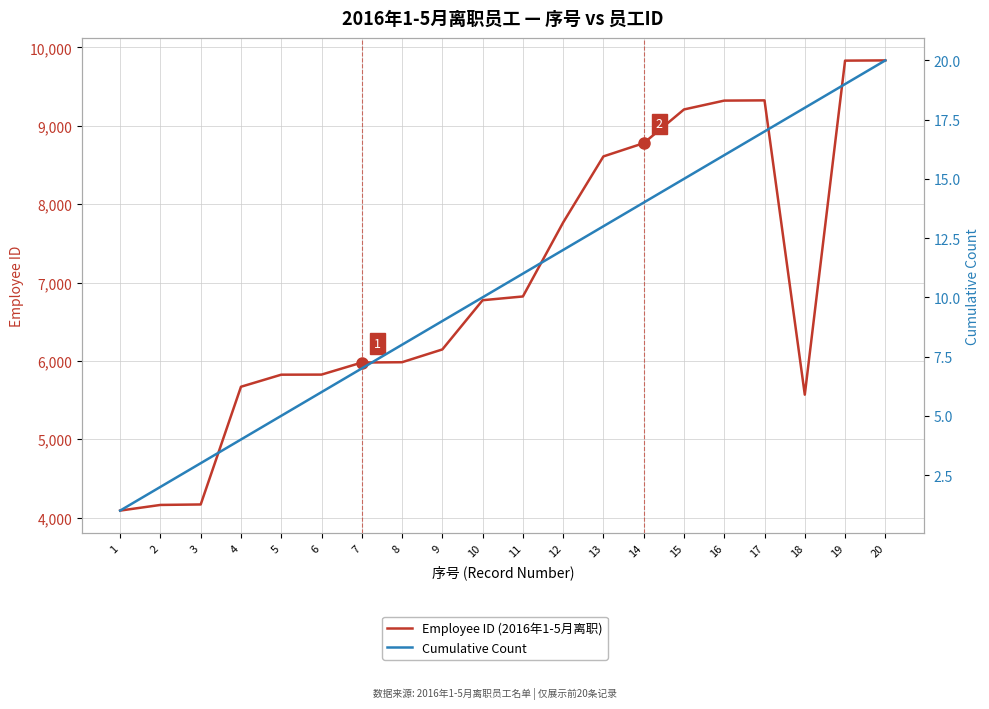

Which has a higher value, 13 or 20?

20